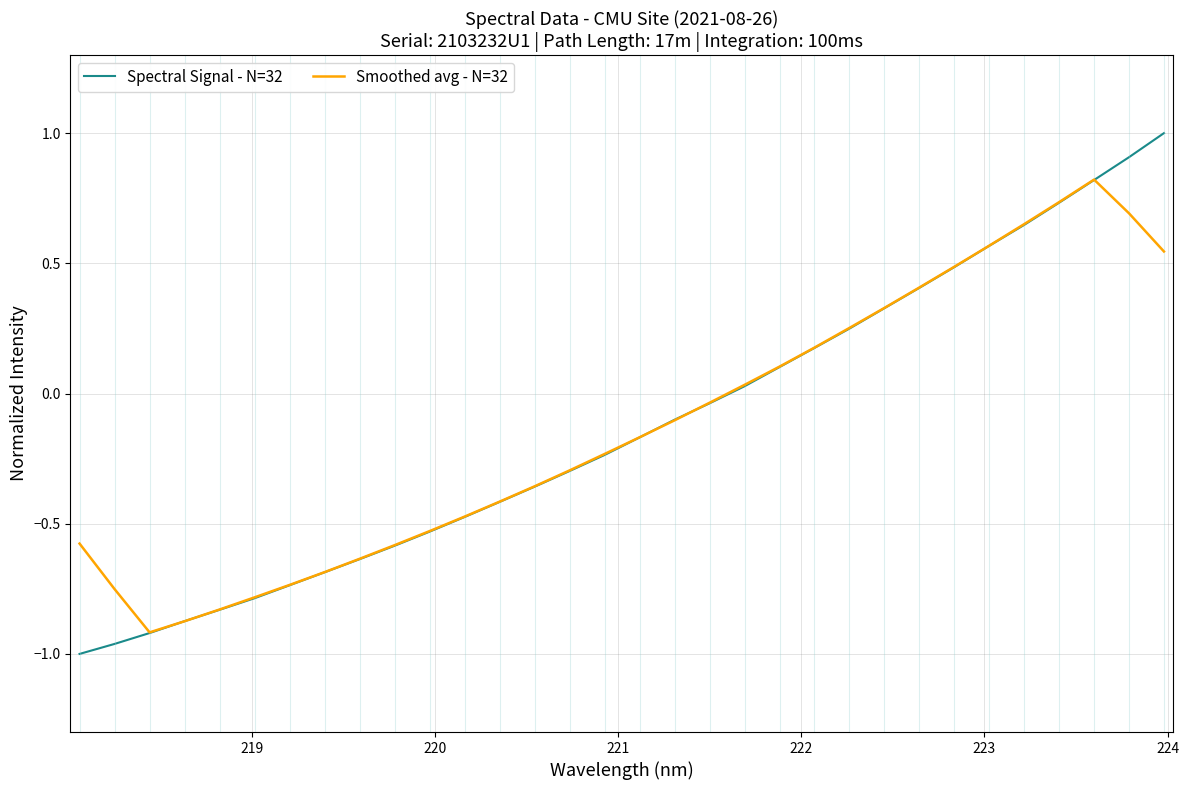

Which series has the widest spread of values?

Spectral Signal - N=32